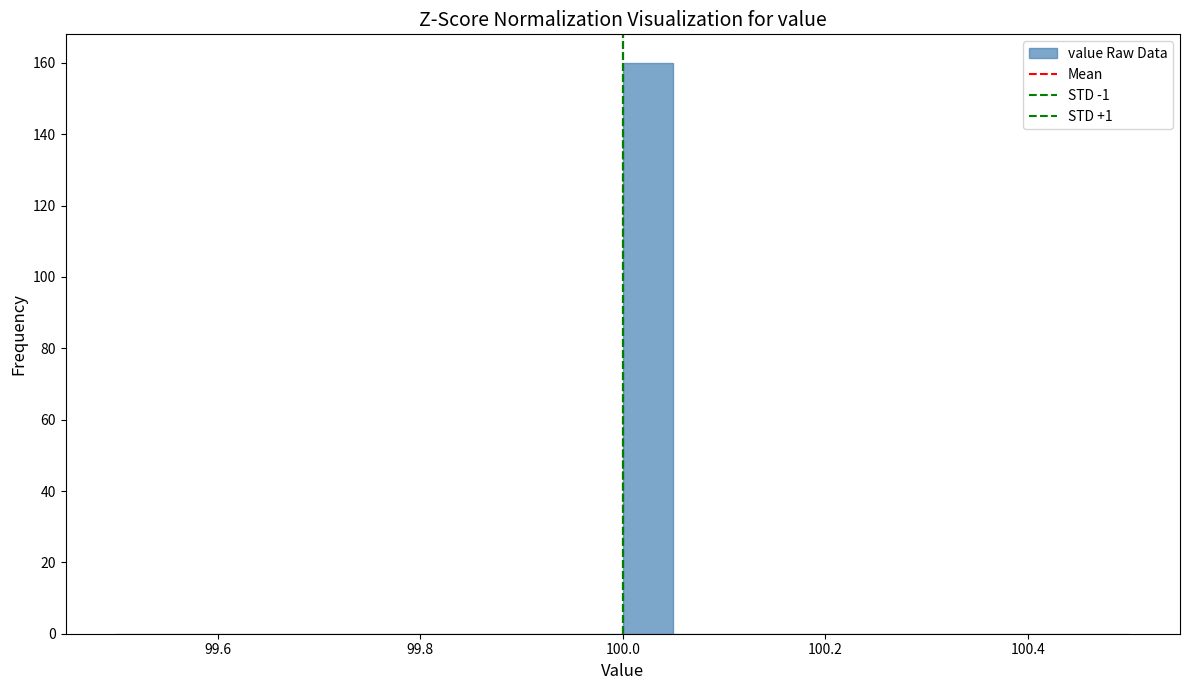

Around what value on the x-axis is the tallest bar? Give the approximate position of its centre, as read against the axis.

100.02